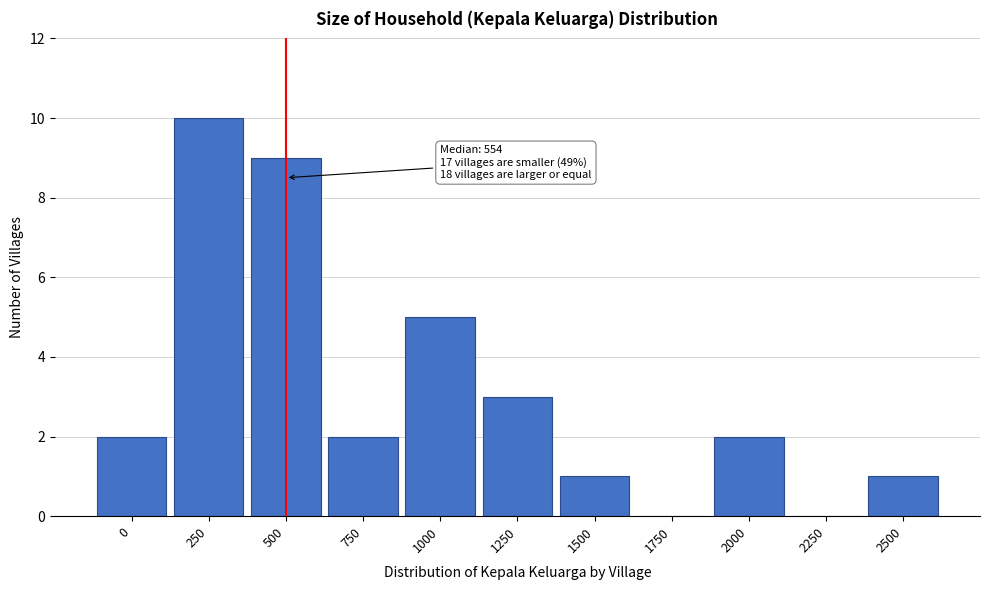

Reading left to right, extract all data points from this chart.

0=2	250=10	500=9	750=2	1000=5	1250=3	1500=1	1750=0	2000=2	2250=0	2500=1